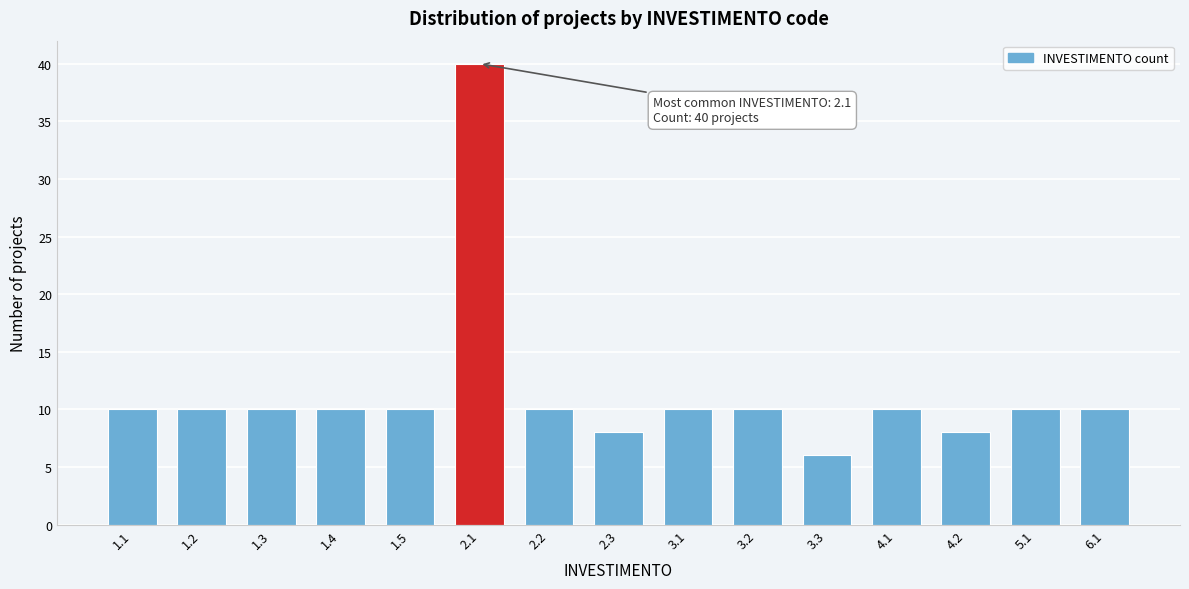

Reading right to left, list all the values displayed in this chart.

6.1=10	5.1=10	4.2=8	4.1=10	3.3=6	3.2=10	3.1=10	2.3=8	2.2=10	2.1=40	1.5=10	1.4=10	1.3=10	1.2=10	1.1=10